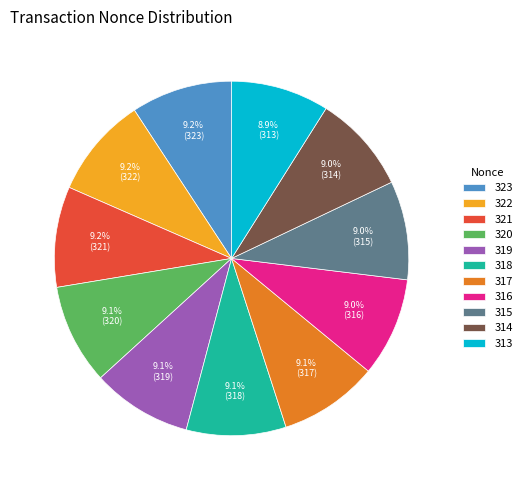

What portion of the pie excludes 320?

90.9%